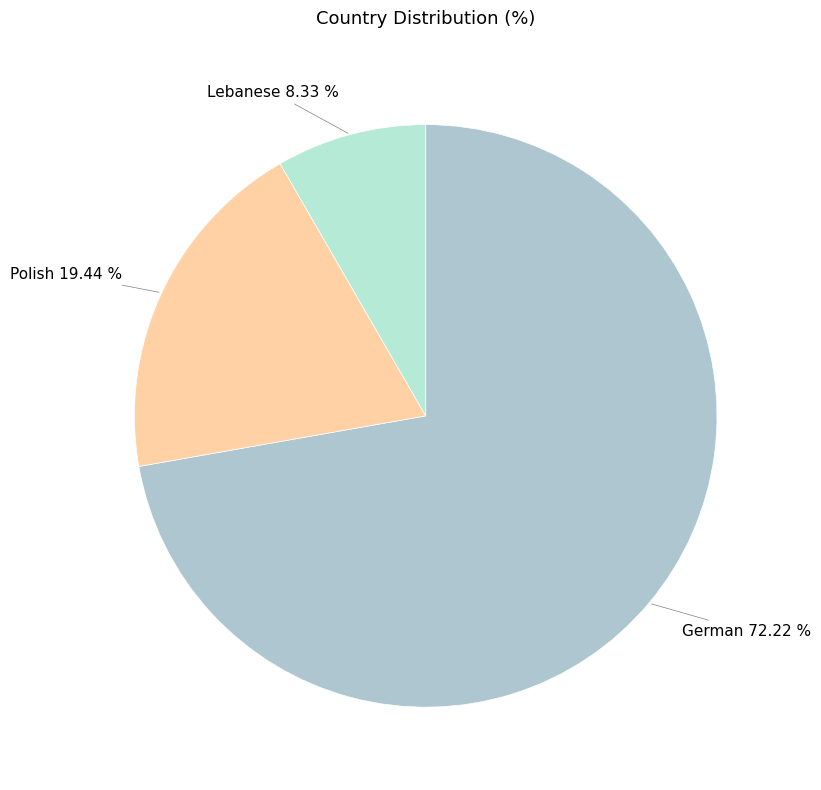

Rank the categories by value from highest to lowest.

German, Polish, Lebanese